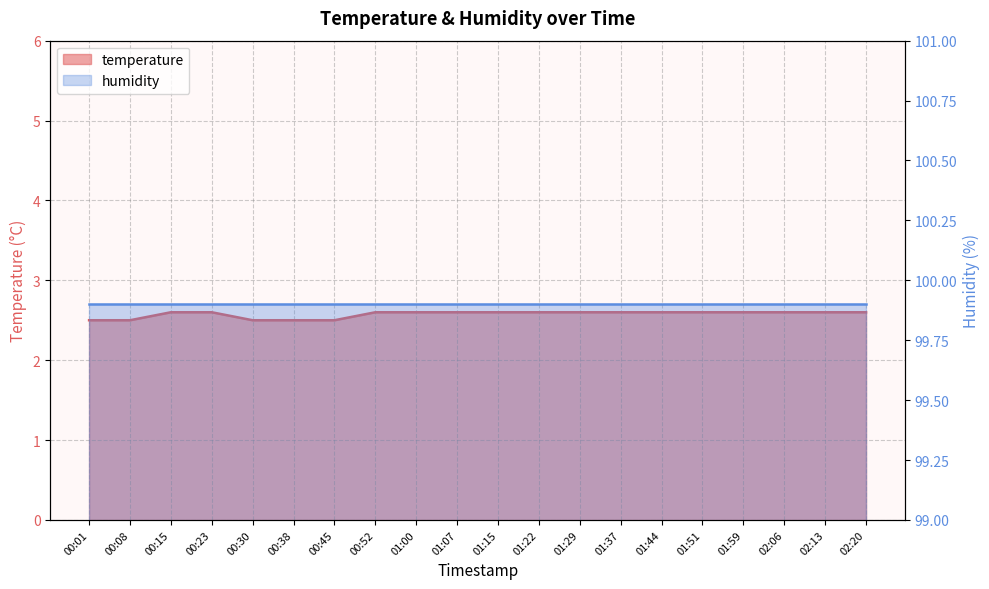

How many values are between 2 and 3?

20